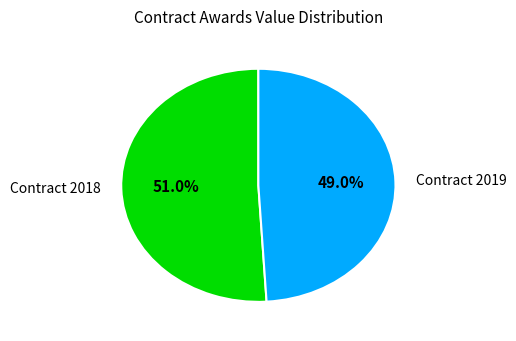

How much of the chart is everything except Contract 2019?

51.0%